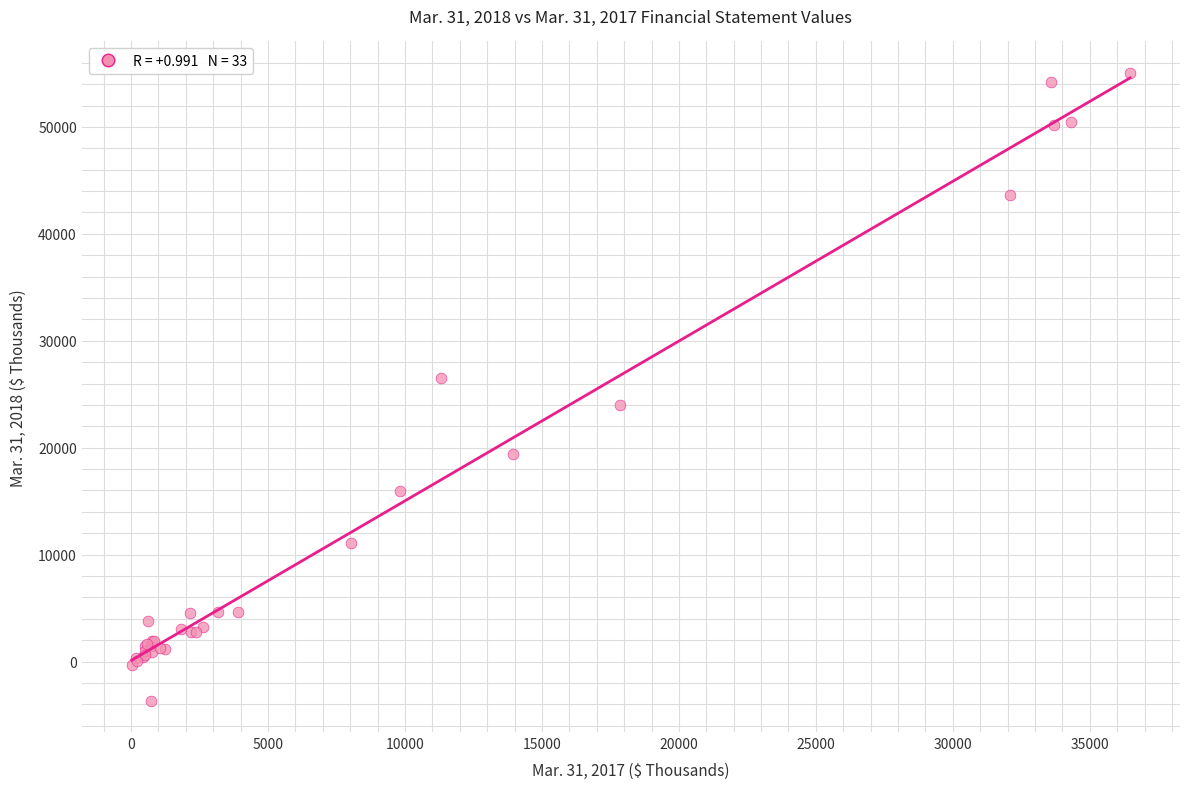

What Y value in the scatter plot is closest to 25701?

26509